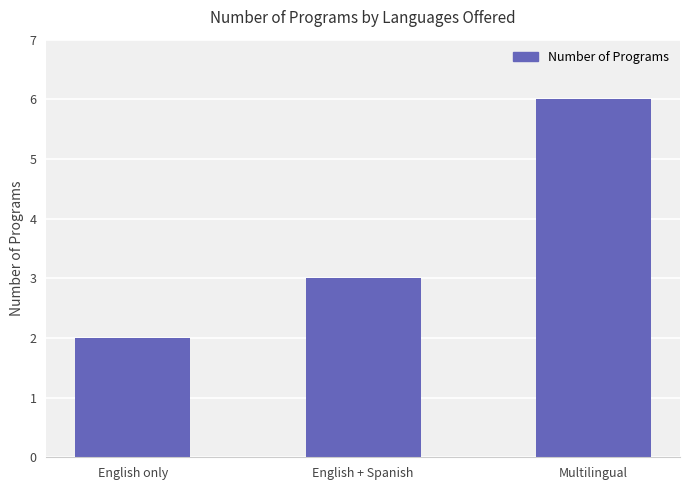

How many categories are shown in the chart?

3